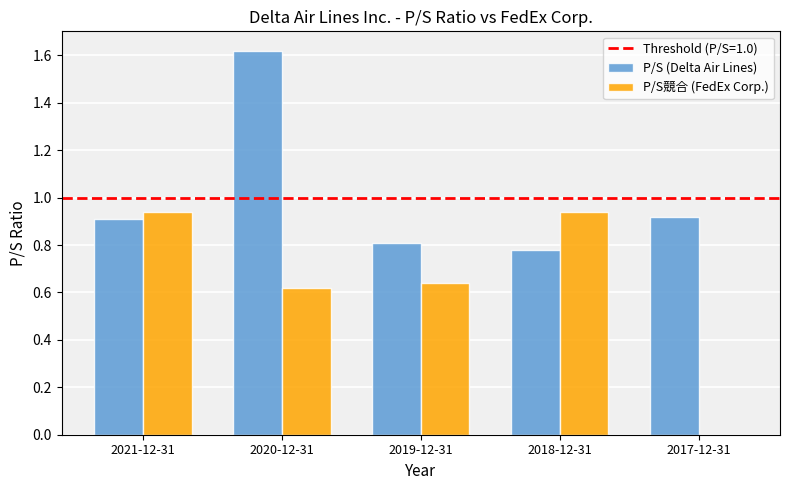

What is the sum of all P/S競合 (FedEx Corp.) values?

3.1